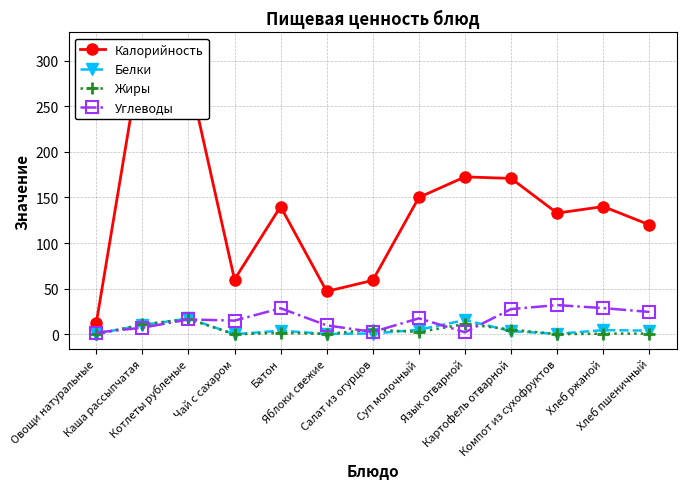

At Яблоки свежие, list the series in order from largest to smallest.

Калорийность, Углеводы, Белки, Жиры